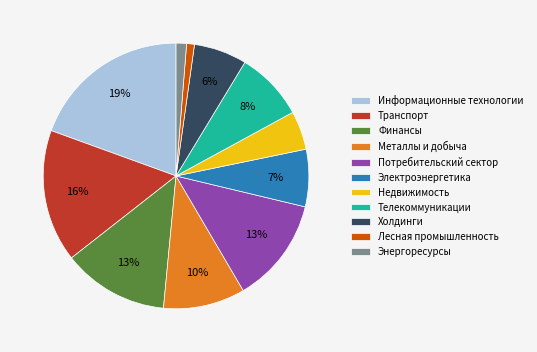

To the nearest percent, what percentage of the pie is Транспорт?

16%